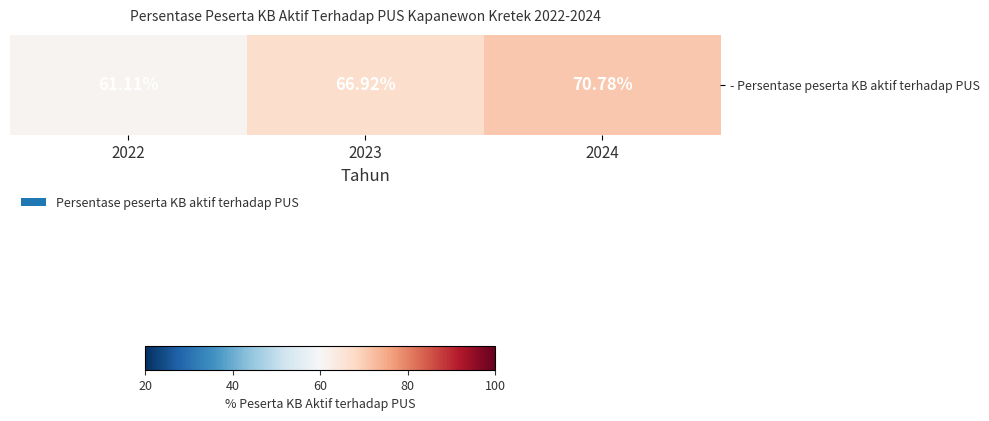

Reading left to right, what are all the values shown in this chart?

61.1	66.9	70.8